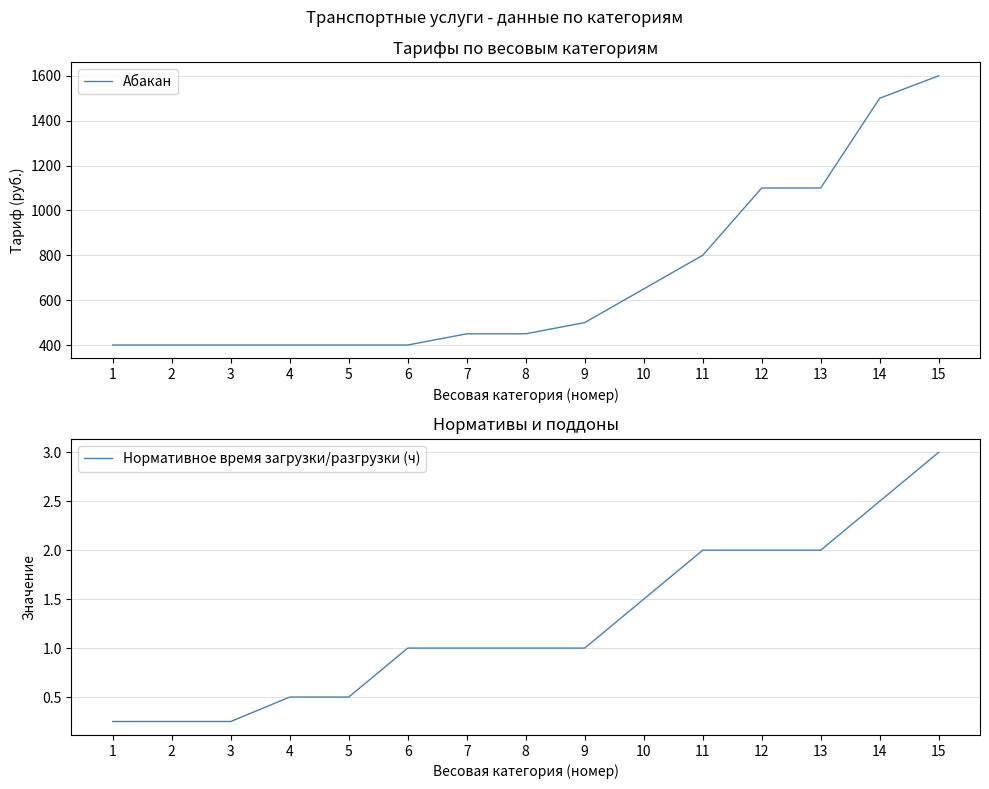

True or false: Нормативное время загрузки/разгрузки (ч) has more than 0 points higher than both neighbors.

False